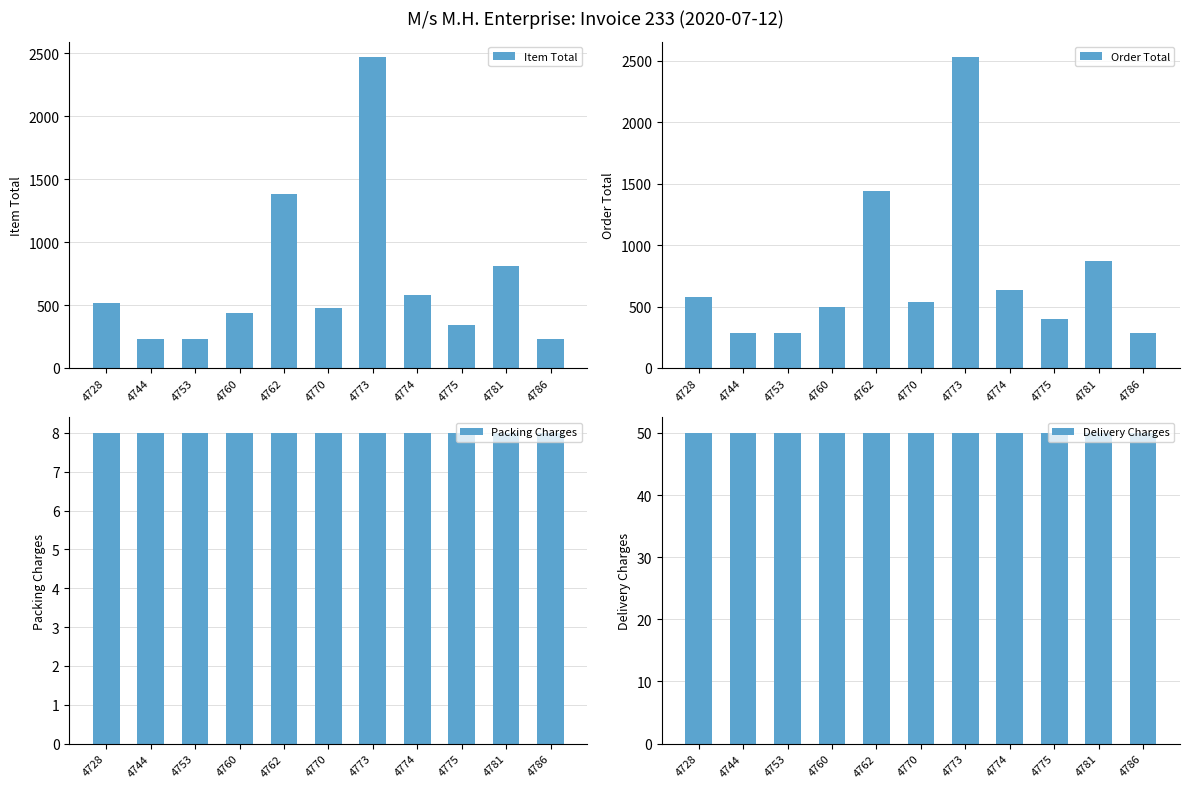

What is the lowest value of the Order Total series?

288